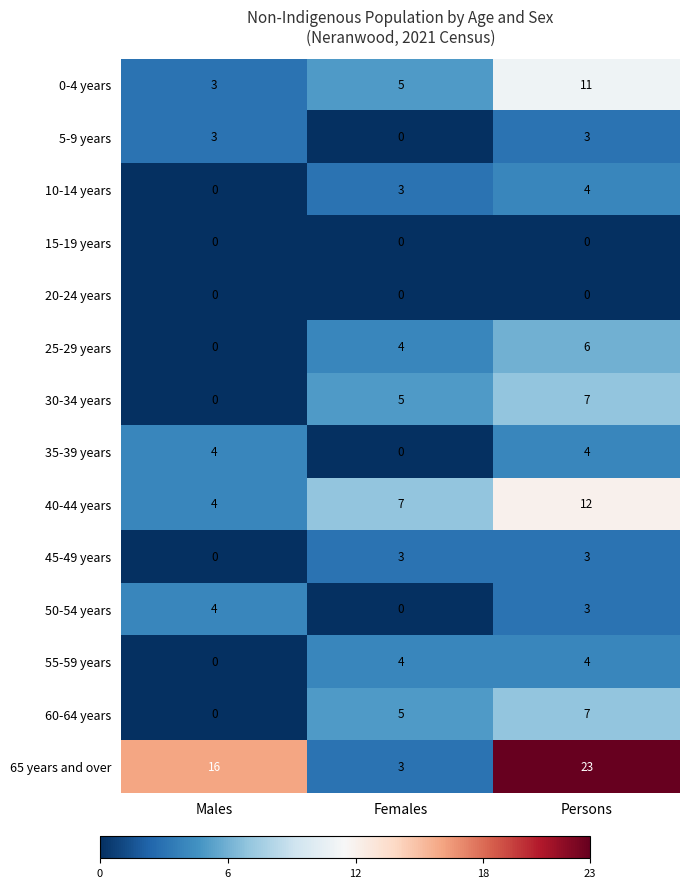

What is the total value across all series at Persons?

87